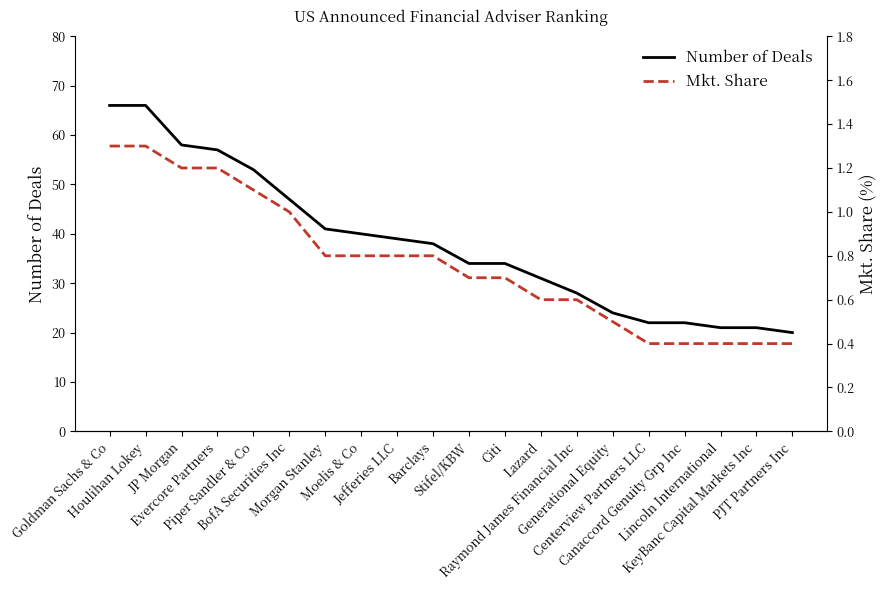

The value of Number of Deals at Generational Equity is 24.0. True or false?

True